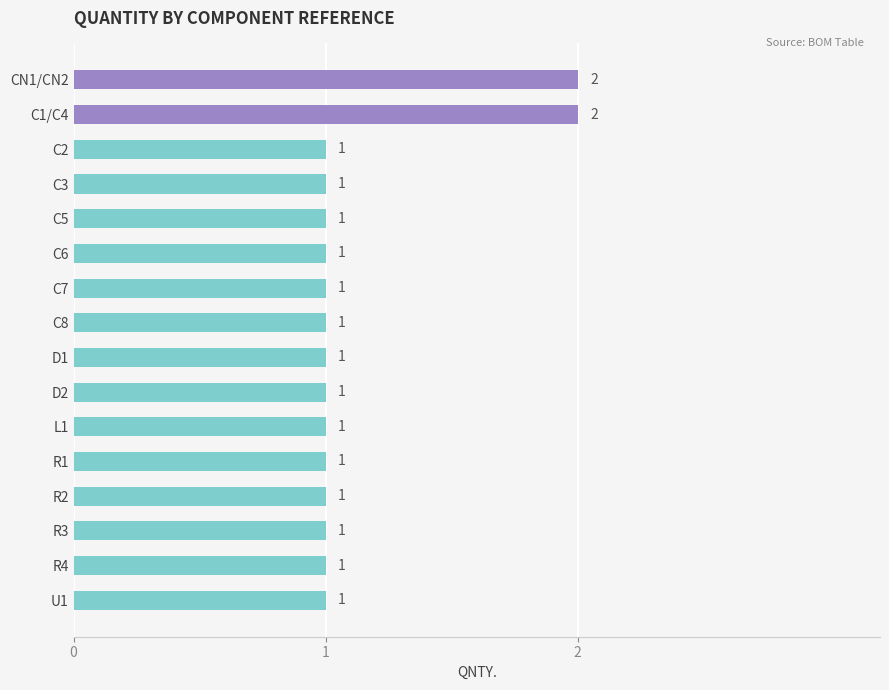

The value at CN1/CN2 is 3. True or false?

False